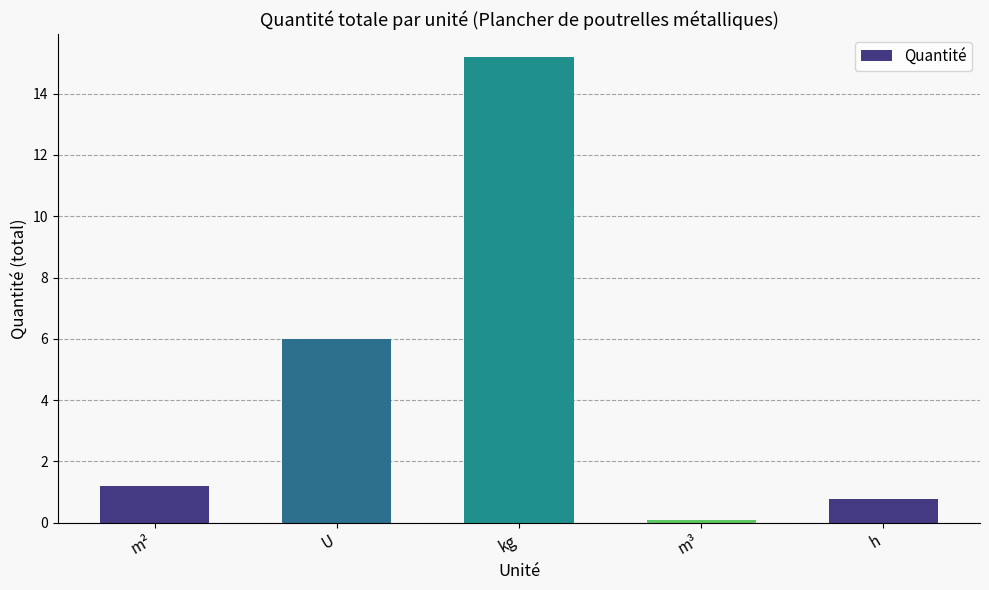

The value at m³ is 0.1. True or false?

True